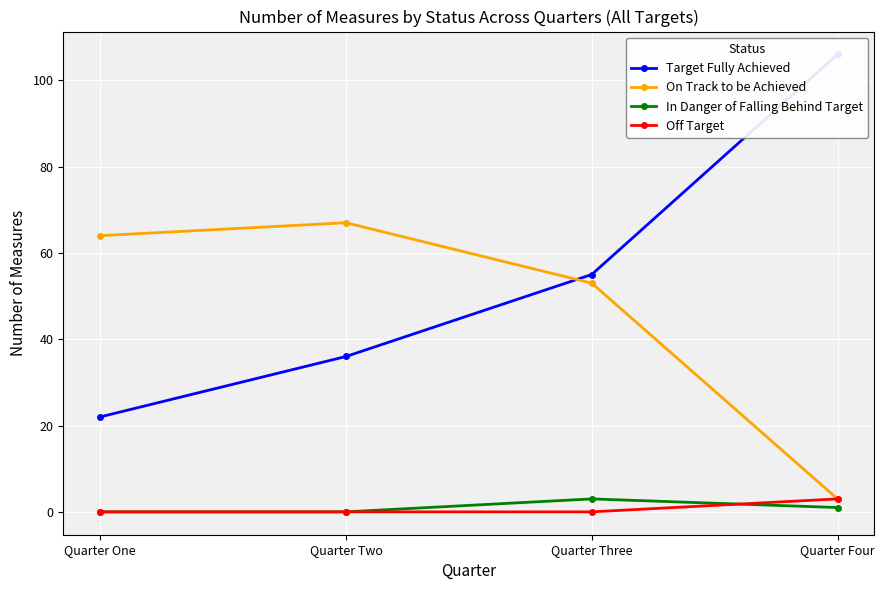

How many data points in Target Fully Achieved are above 55?

1